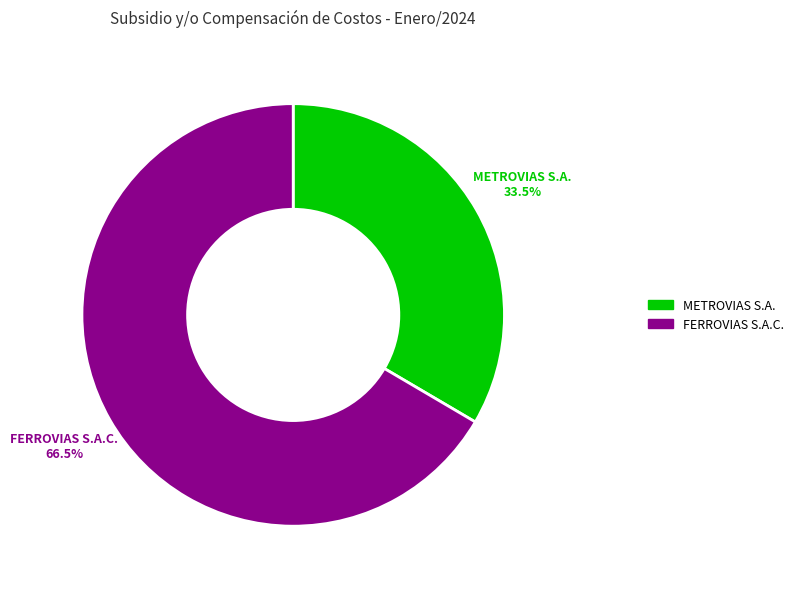

Is there a majority slice in this chart?

Yes